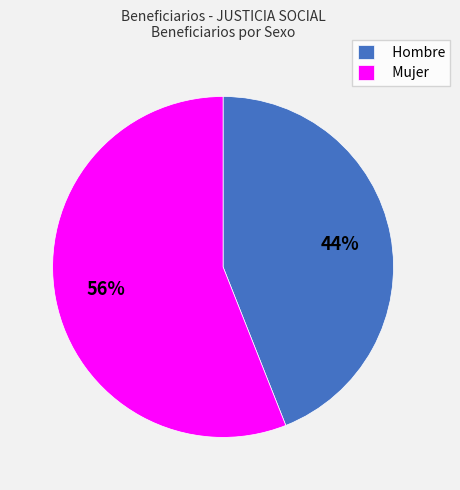

Rank the categories by value from lowest to highest.

Hombre, Mujer